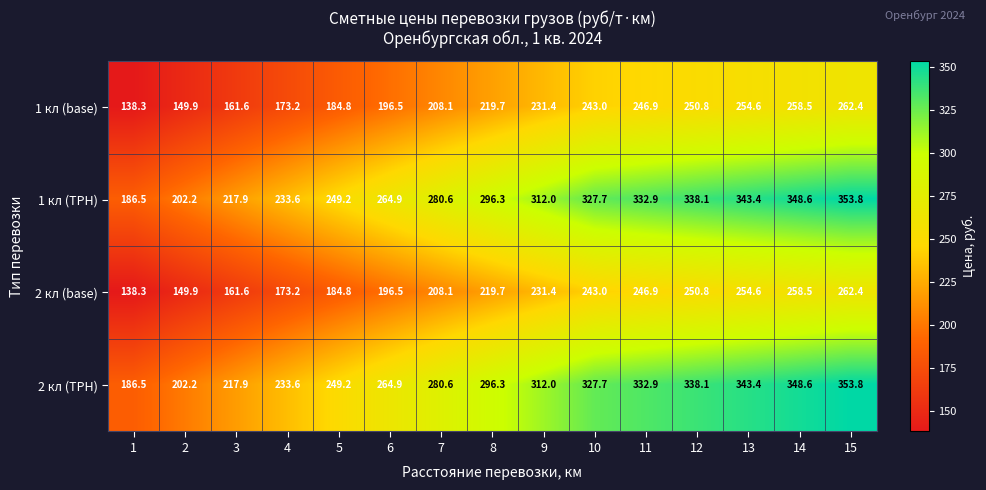

True or false: 1 кл (ТРН) has a value of 155.3 at 5.

False